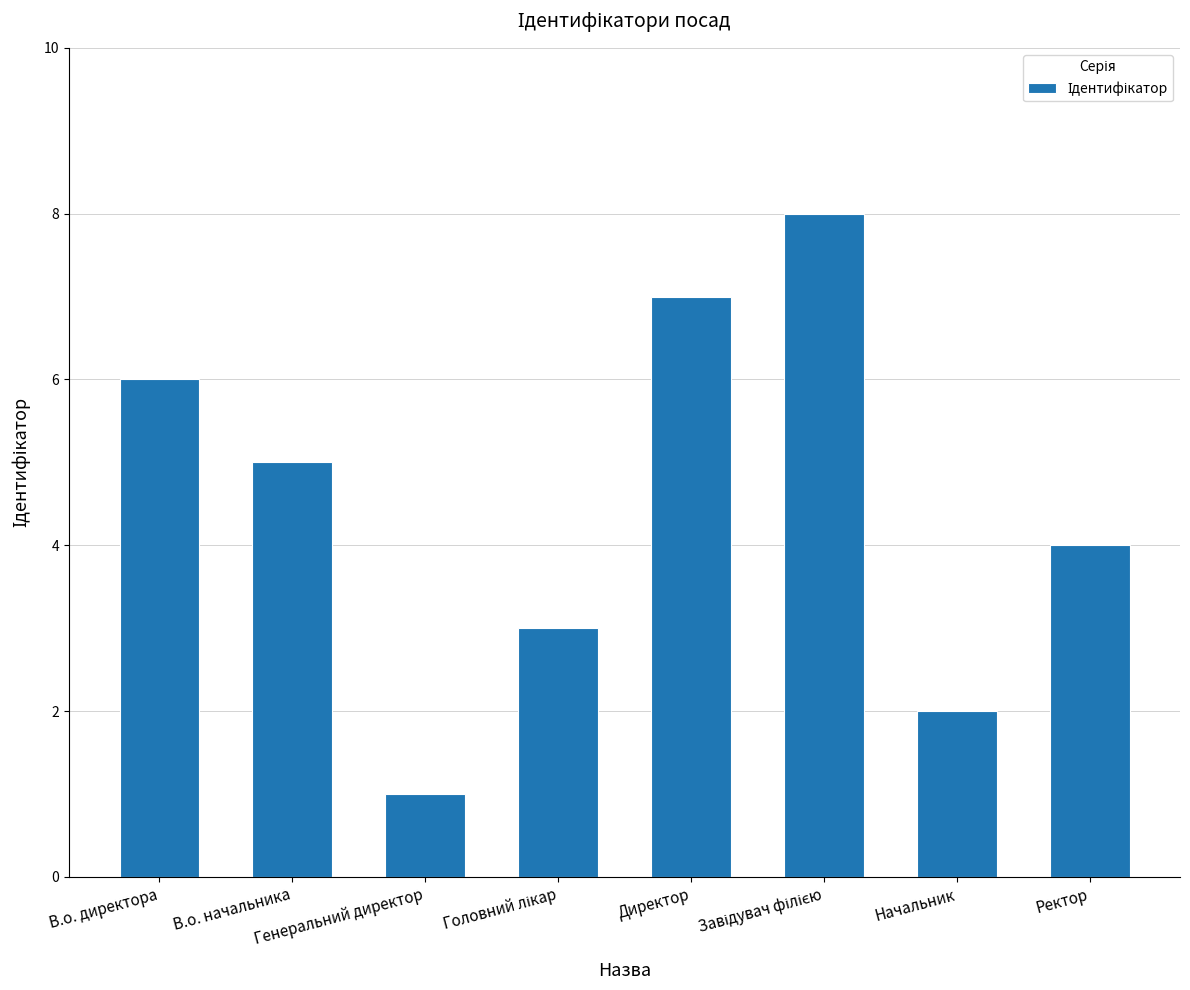

Reading left to right, what are all the values shown in this chart?

6	5	1	3	7	8	2	4